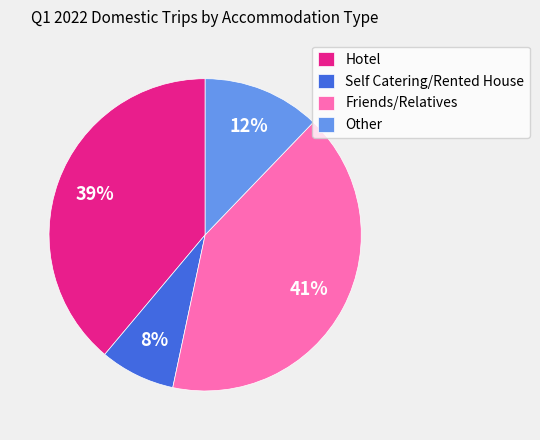

To the nearest percent, what is the average slice percentage?

25%